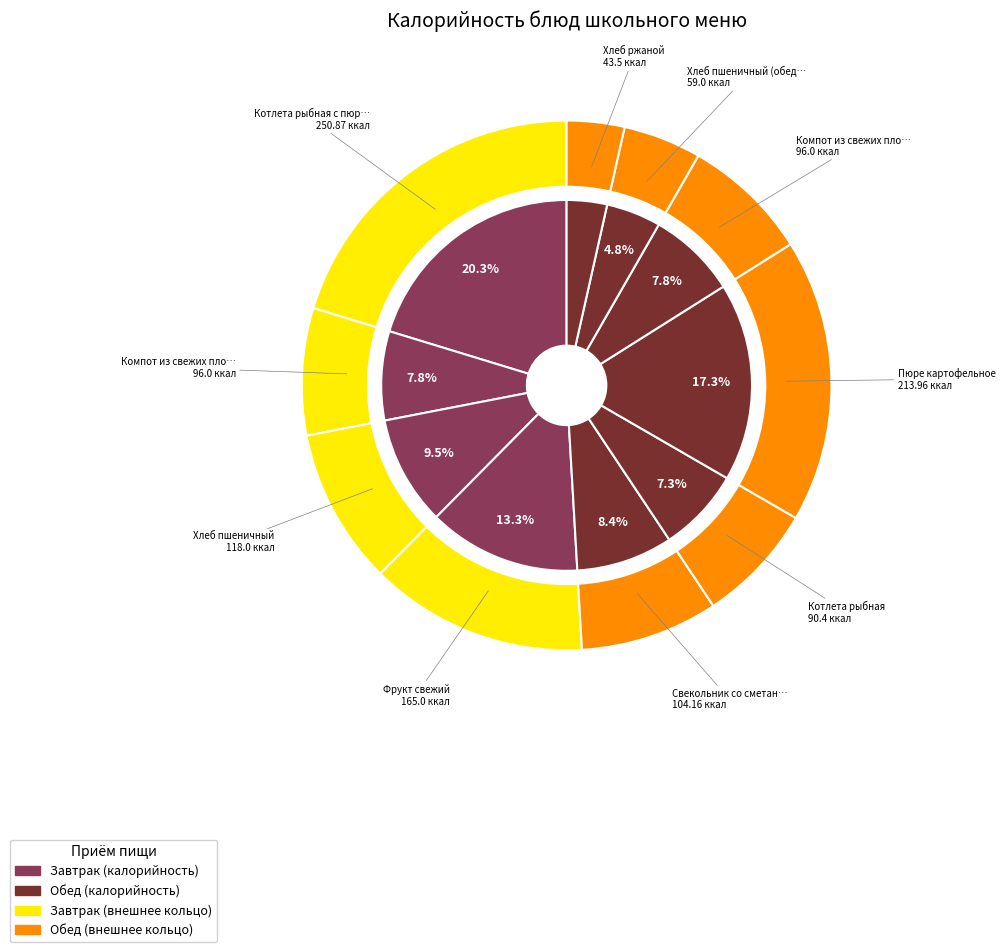

Count the number of slices in the pie.

10